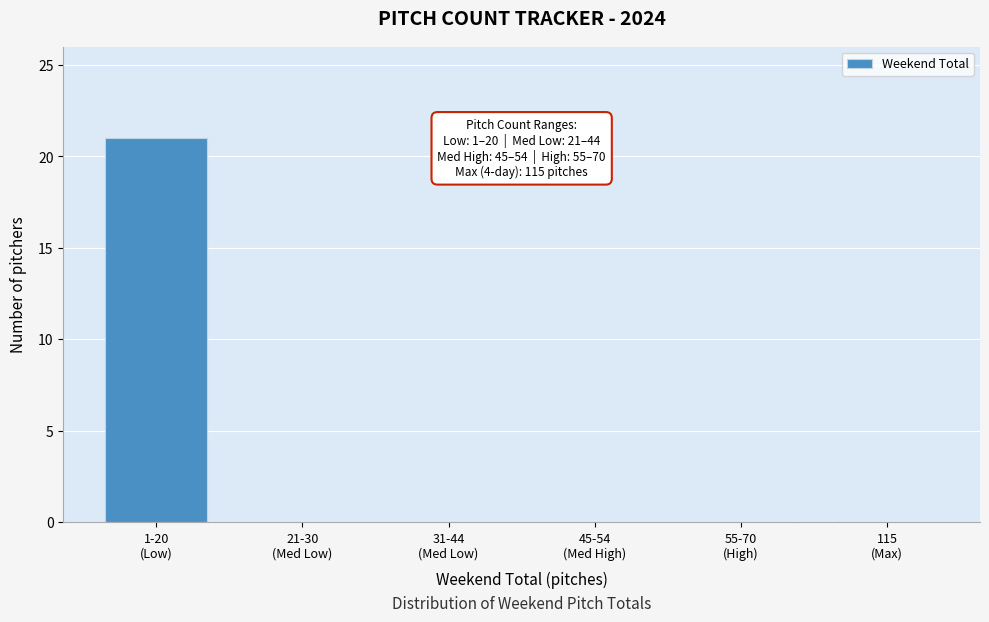

What is the sum of all values?

21